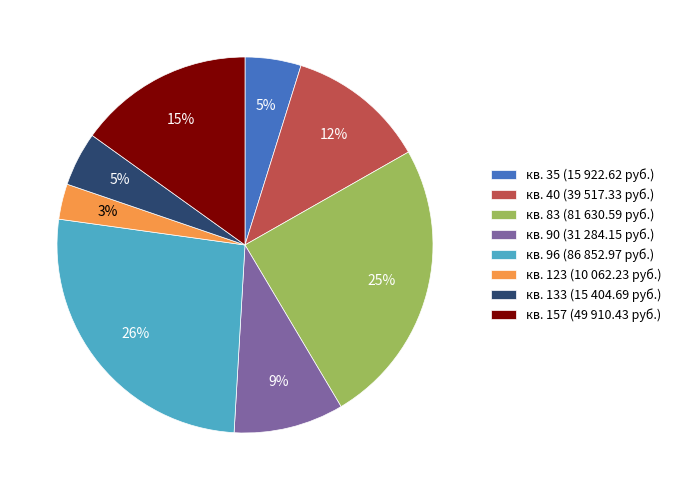

Is there any slice that represents more than half of the pie?

No